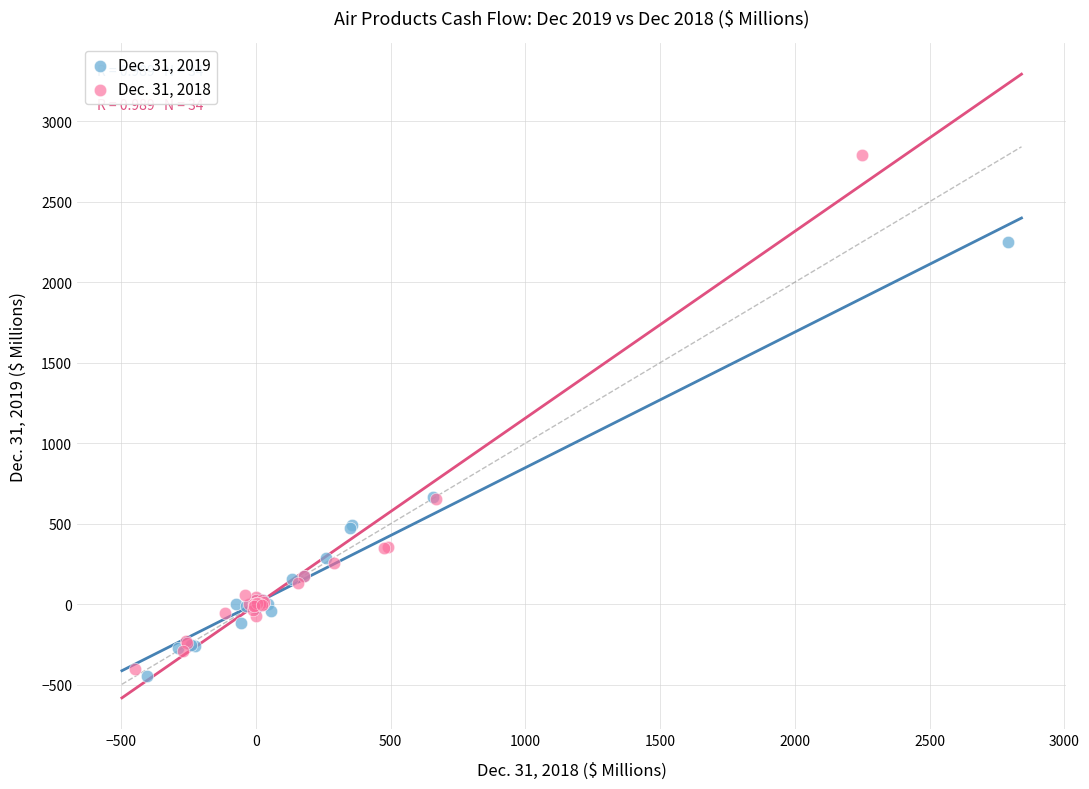

Which series contains the lowest Y value?

Dec. 31, 2019